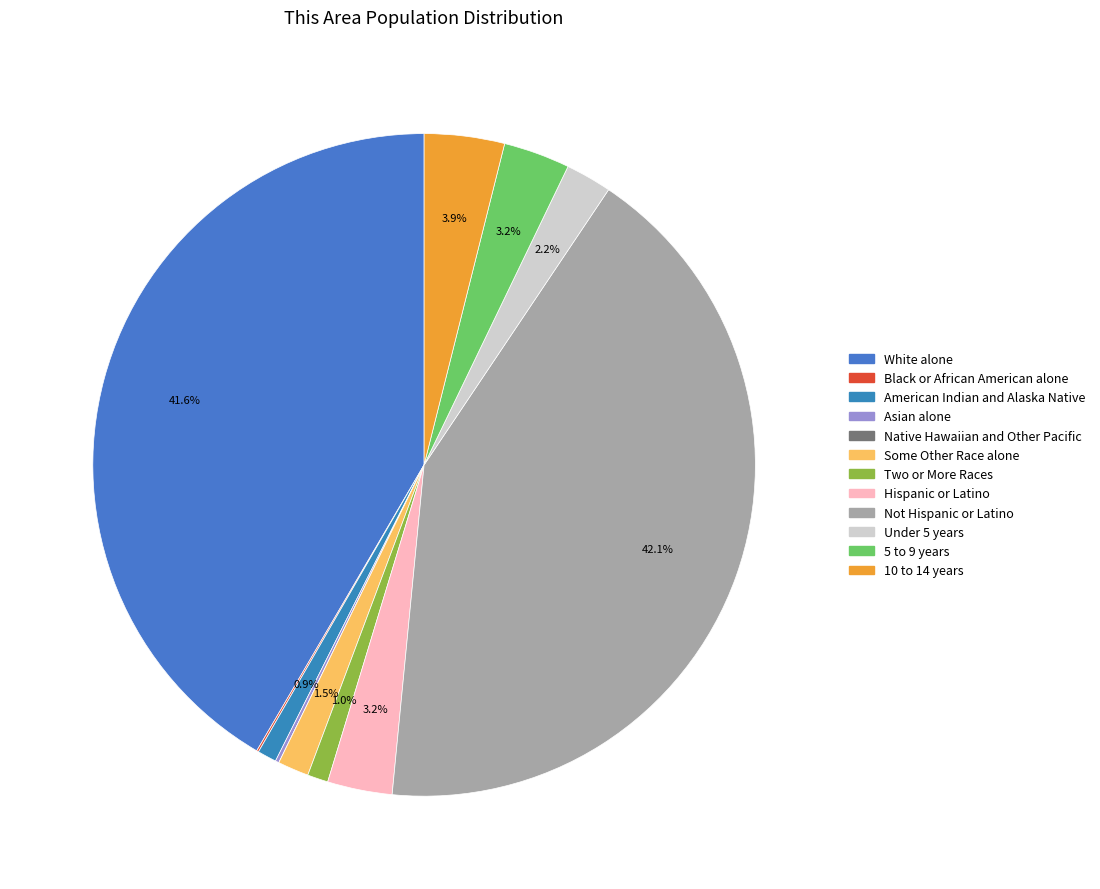

Which category has the smallest portion of the pie?

Native Hawaiian and Other Pacific